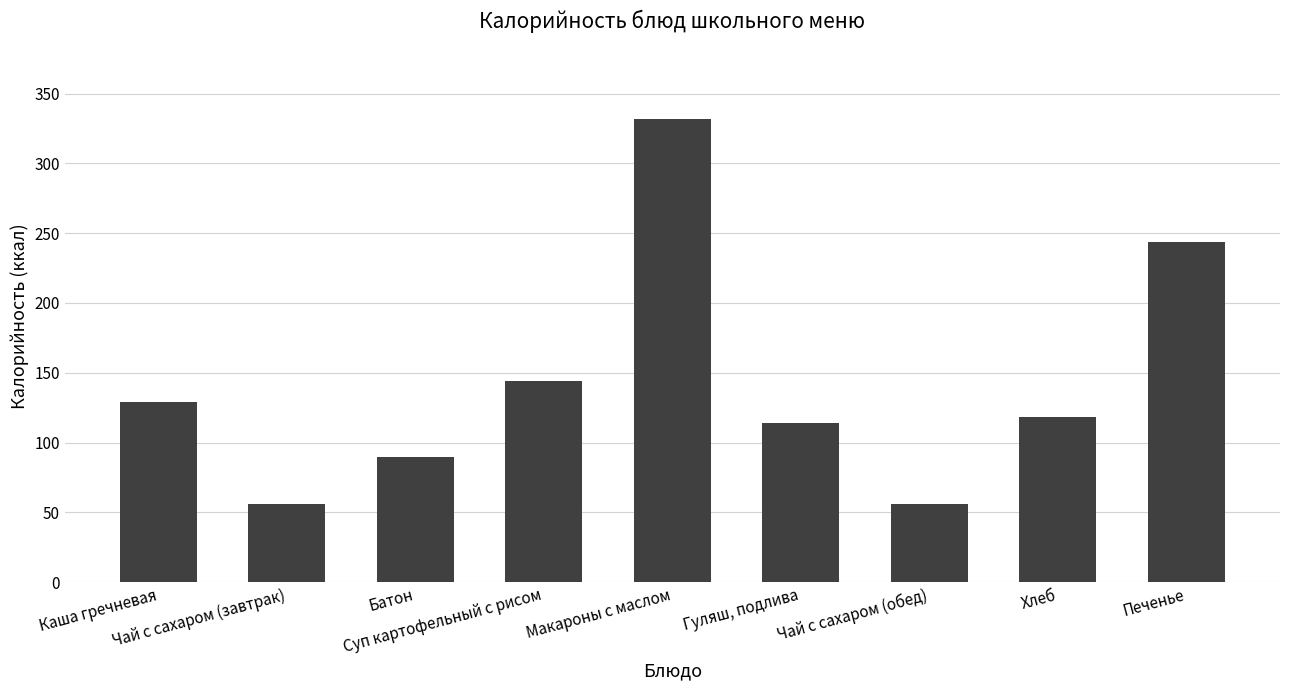

How many categories are shown in the chart?

9